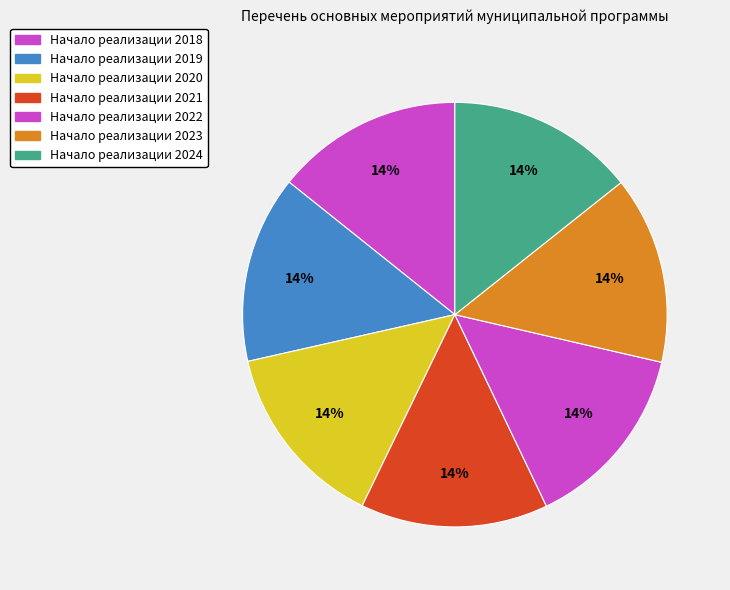

Count the number of slices in the pie.

7